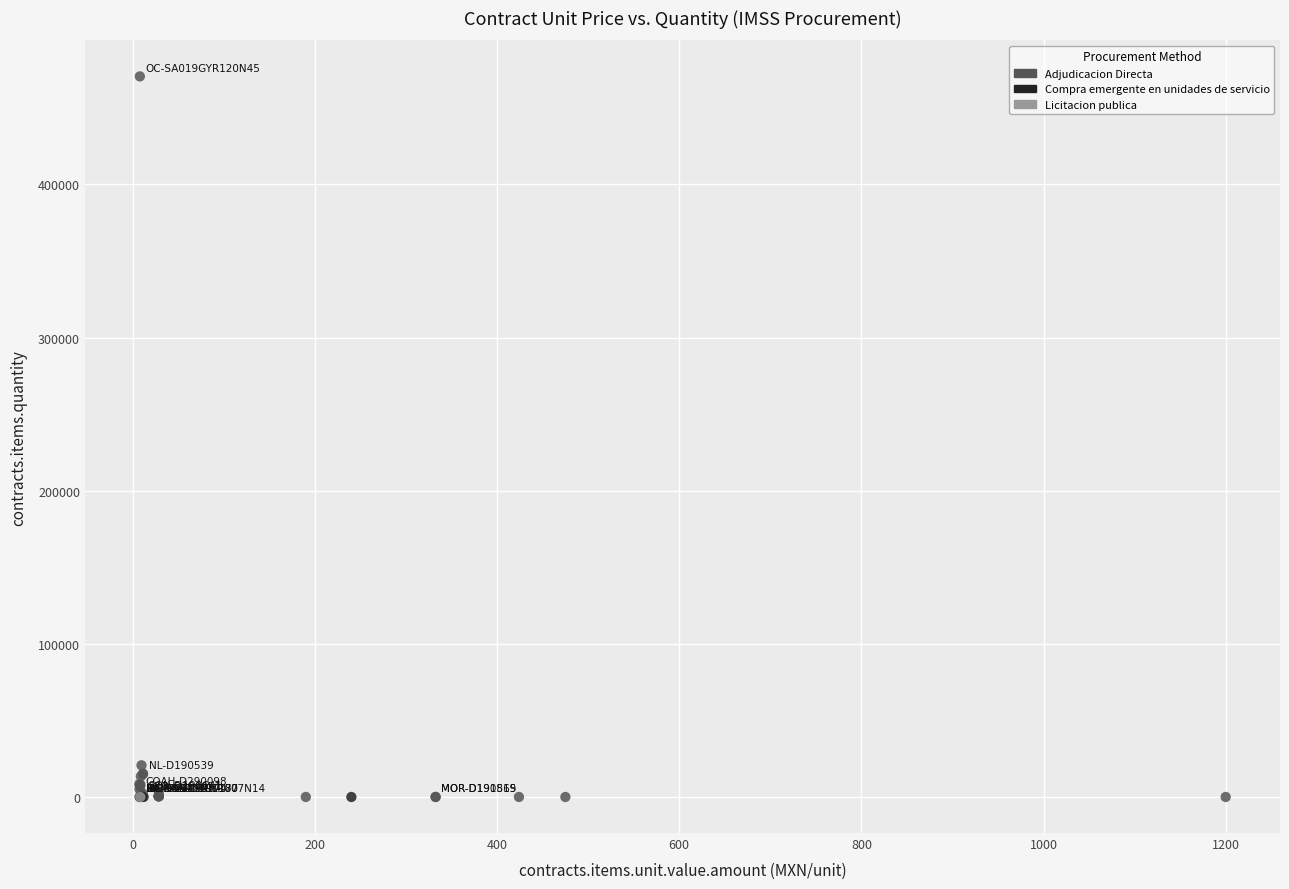

What are all the series names shown in the legend?

Adjudicacion Directa, Compra emergente en unidades de servicio, Licitacion publica